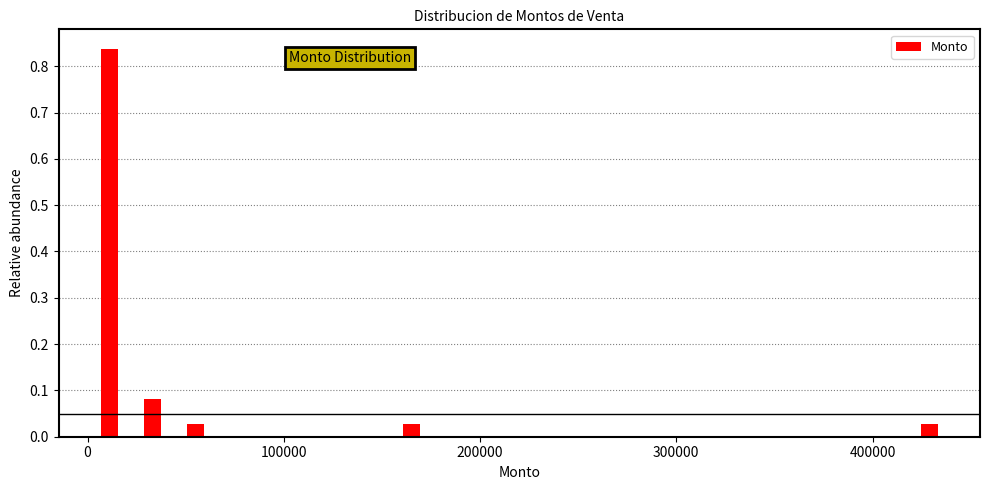

Read against the x-axis, roughly where is the centre of the tallest bar?

10000